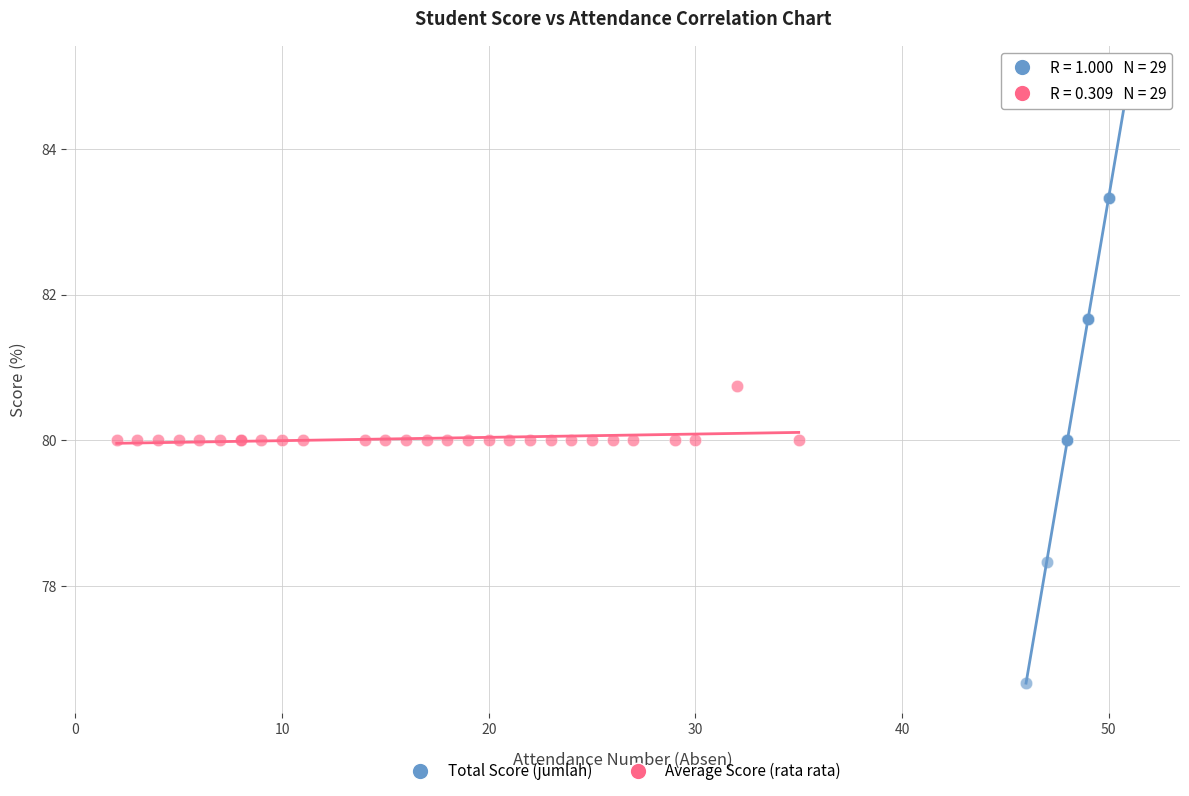

Which series has the largest Y range (max minus min)?

Total Score (jumlah)